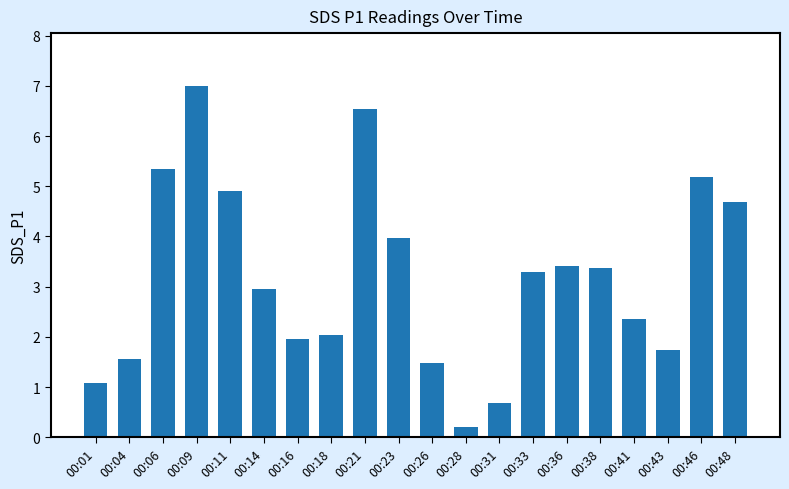

Which has a higher value, 00:09 or 00:23?

00:09